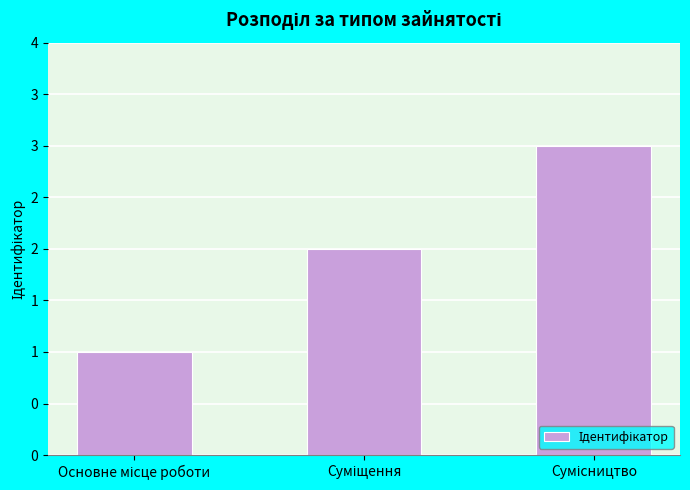

Read the value at Основне місце роботи.

1